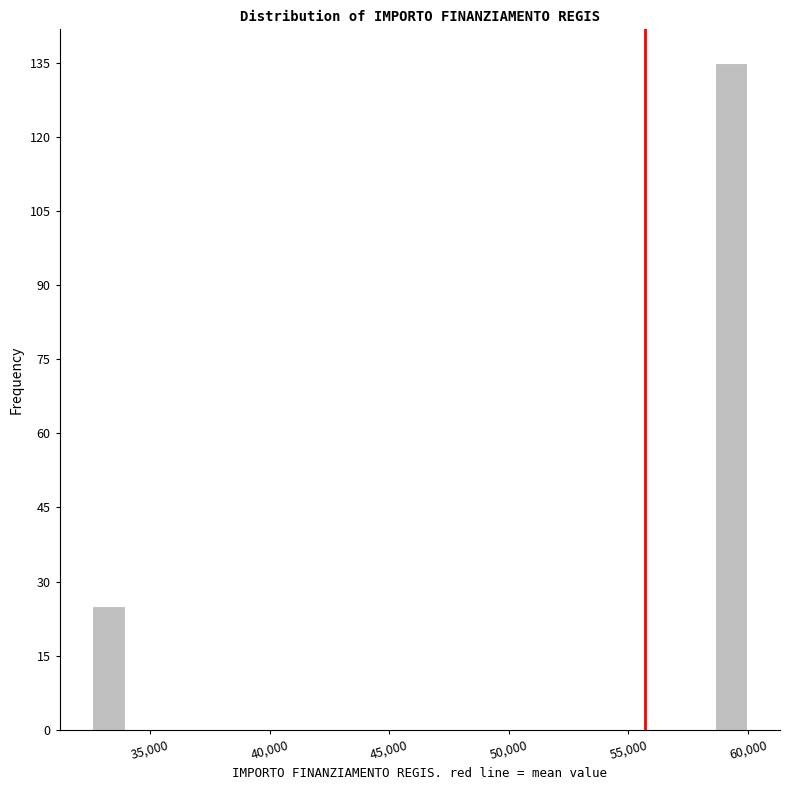

Around what value on the x-axis is the tallest bar? Give the approximate position of its centre, as read against the axis.

59500